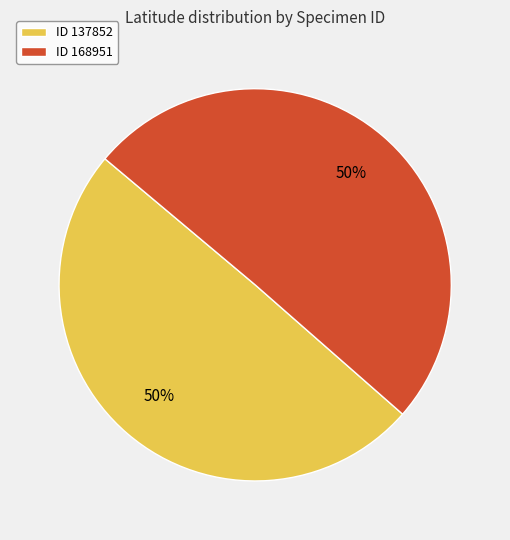

What percentage is the ID 168951 slice, to the nearest percent?

50%